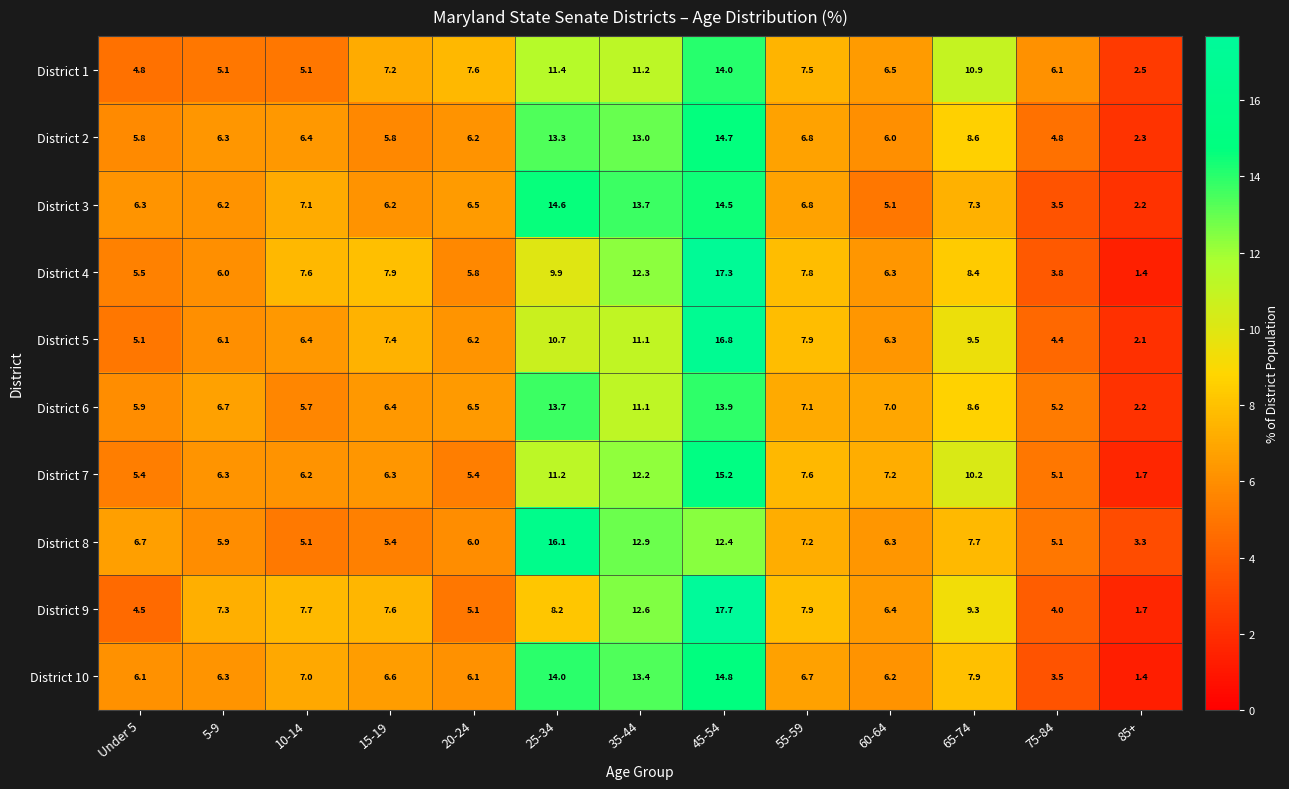

What is the total value across all series at 25-34?

123.1